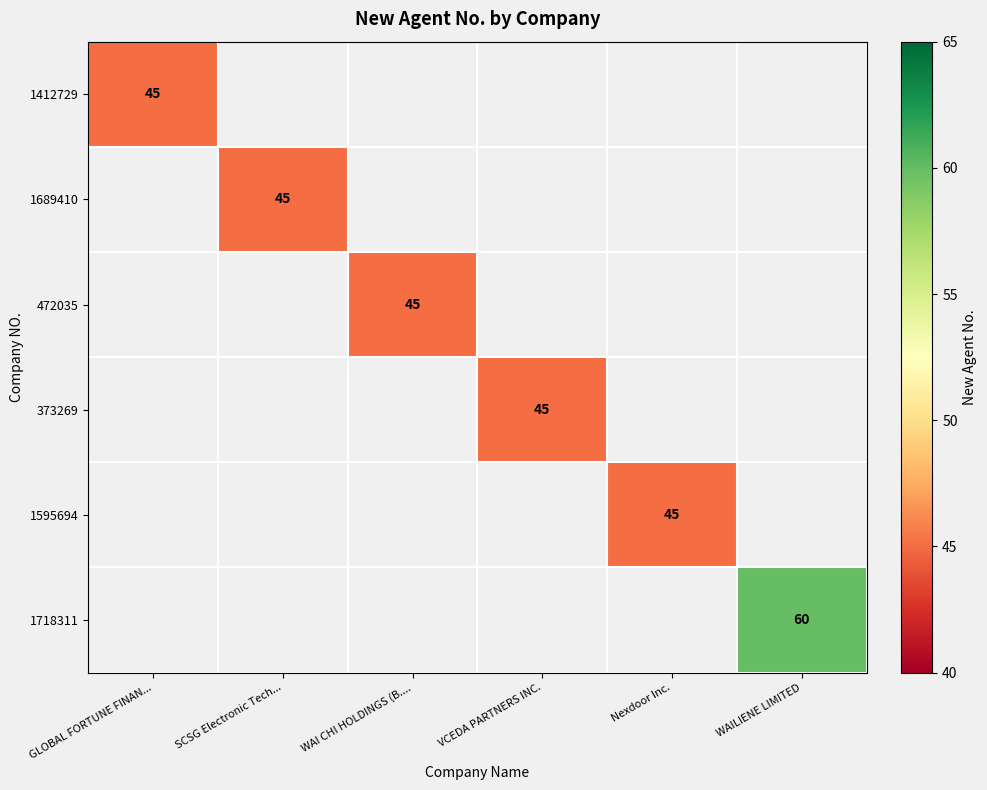

The 1718311 series shows 79 at WAILIENE LIMITED. True or false?

False